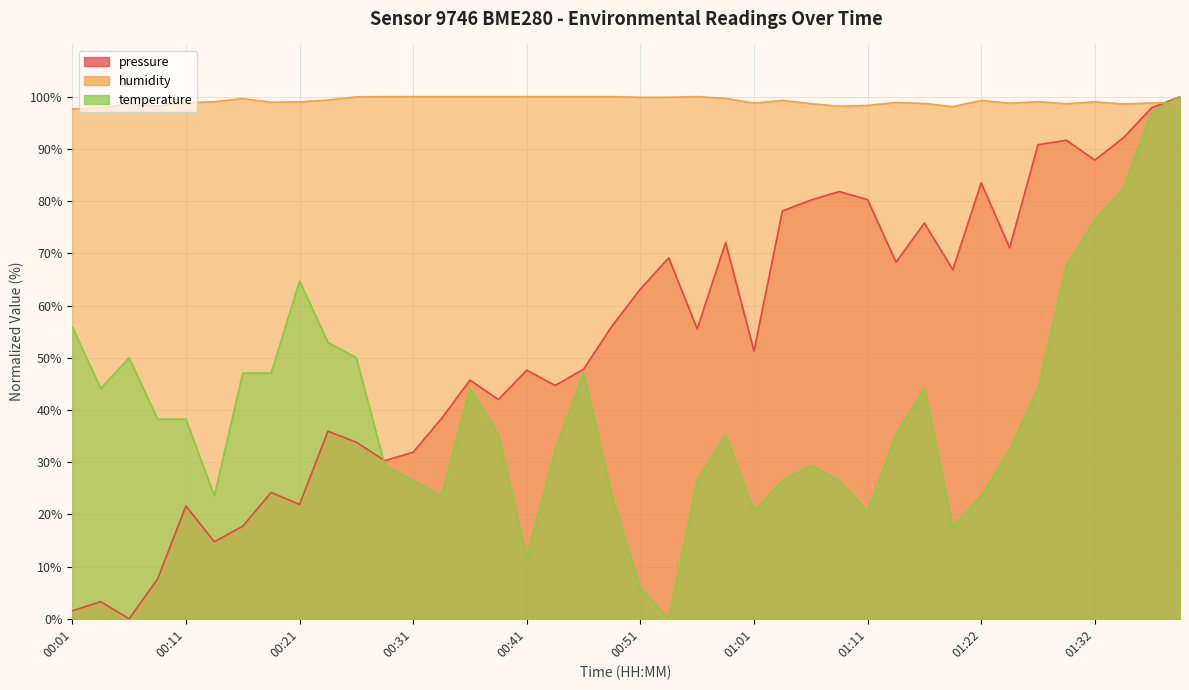

How many categories are shown in the chart?

40